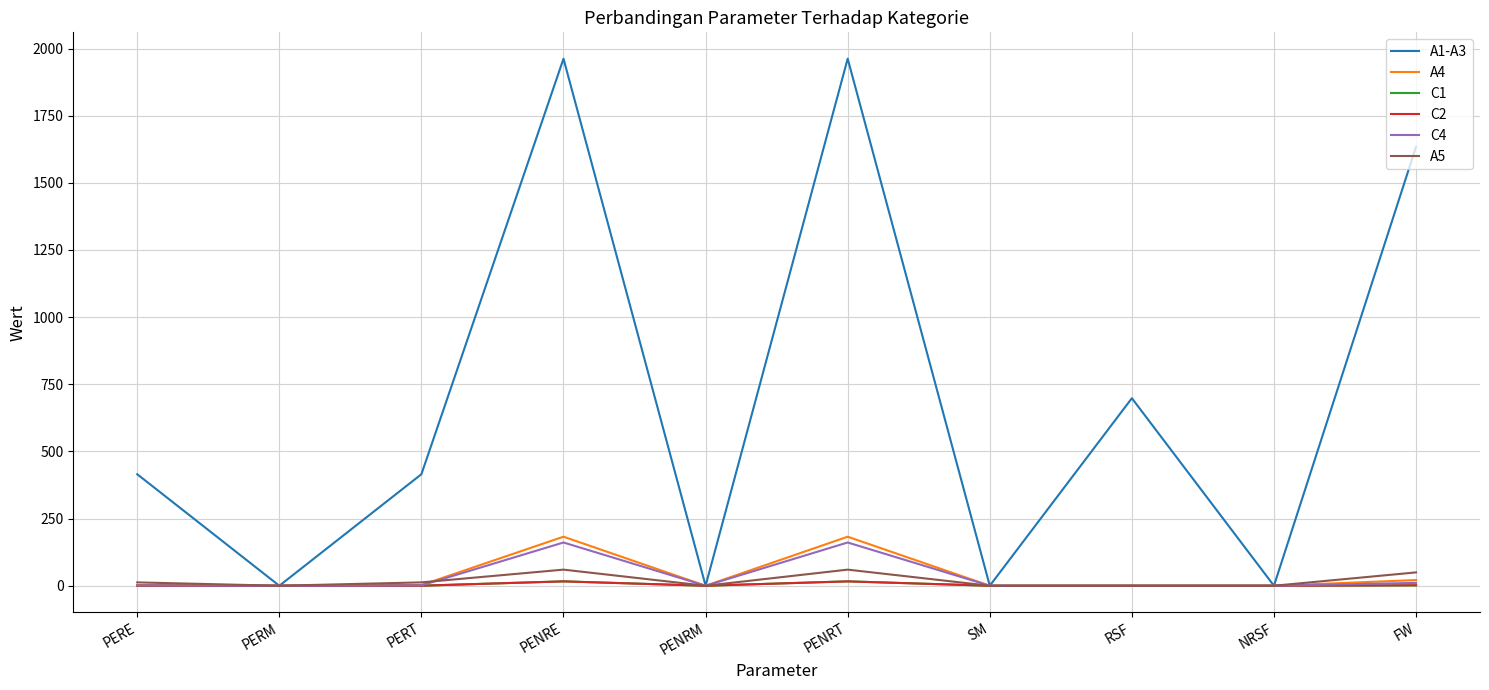

What is the maximum value for A5?

60.0